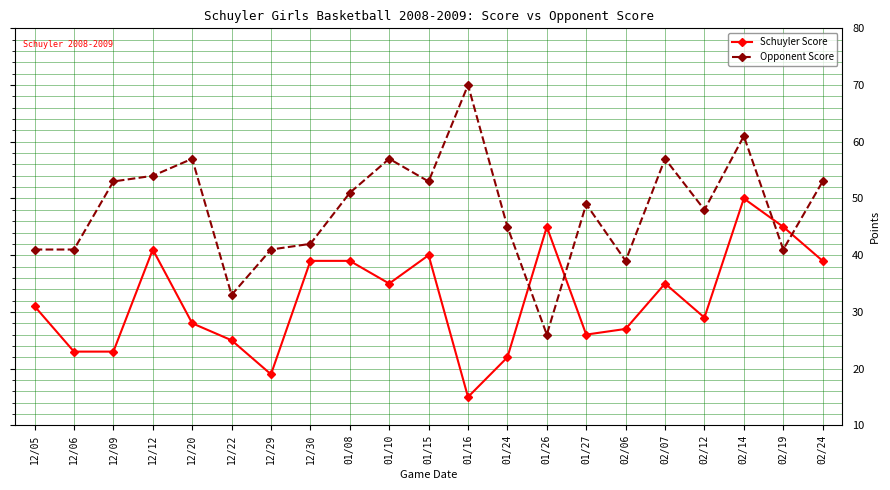

Reading left to right, what are all the values shown in this chart?

Schuyler Score: 31	23	23	41	28	25	19	39	39	35	40	15	22	45	26	27	35	29	50	45	39
Opponent Score: 41	41	53	54	57	33	41	42	51	57	53	70	45	26	49	39	57	48	61	41	53